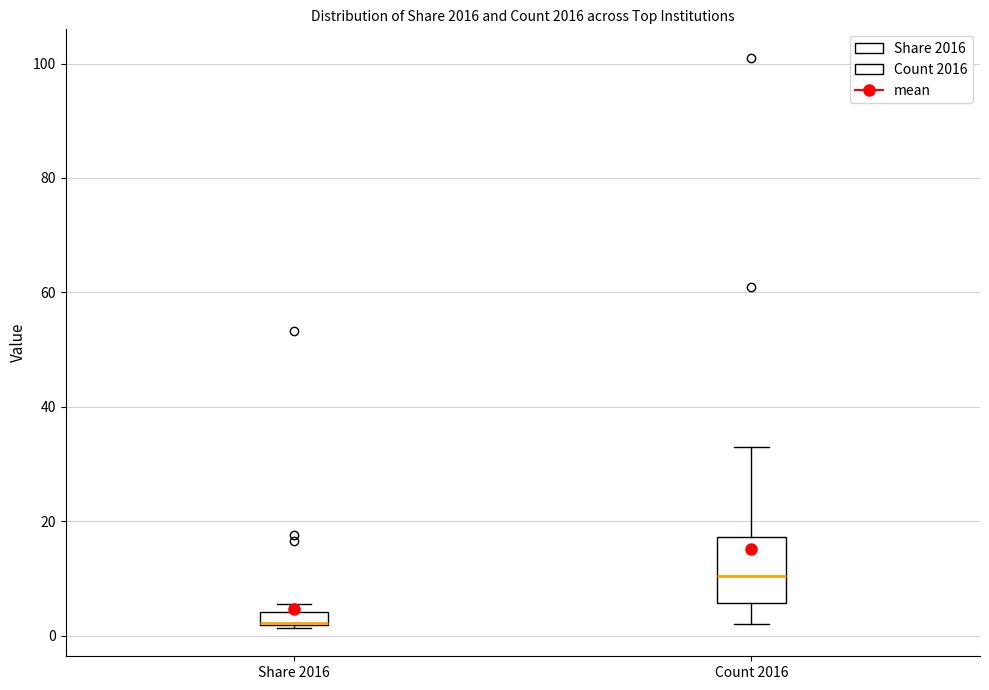

Which box has the lowest median line?

Share 2016